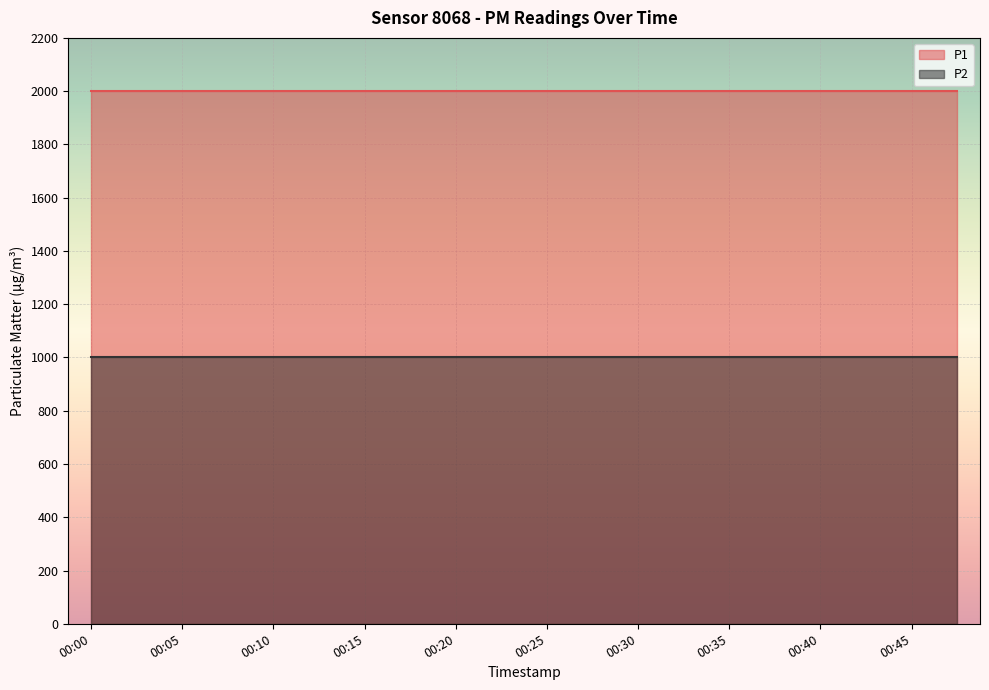

What is the value of the P2 point at the 17th from the left?

999.9